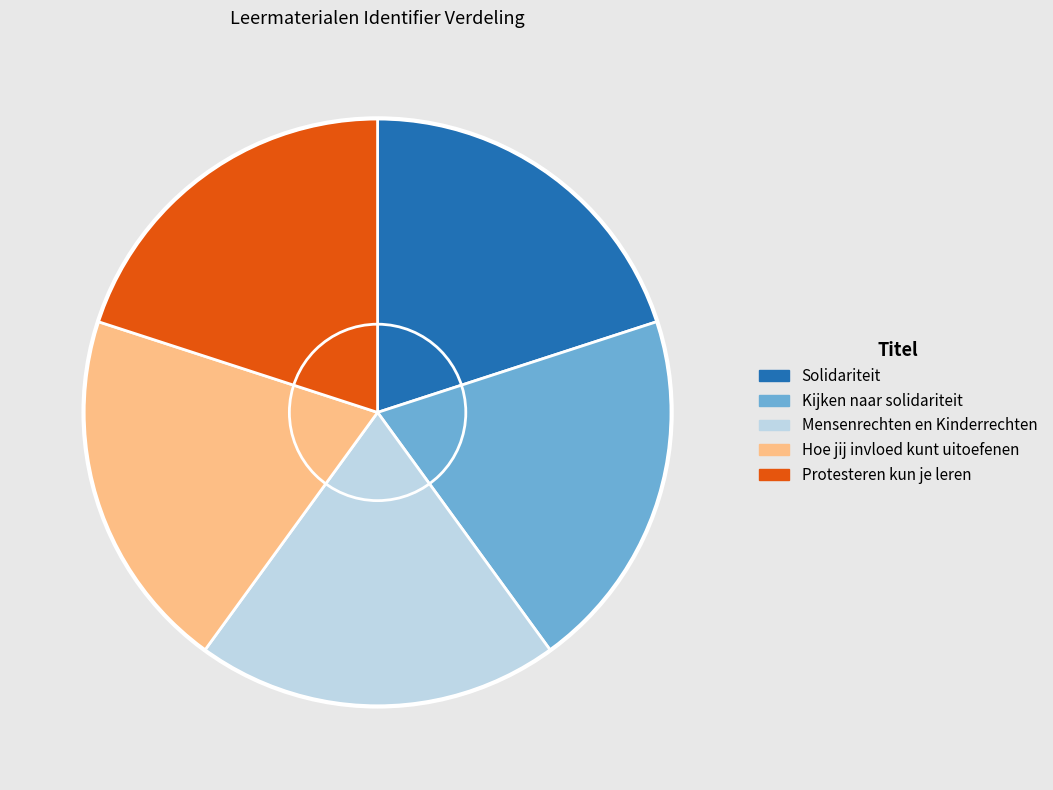

Is it true that Kijken naar solidariteit is 20% of the pie?

True